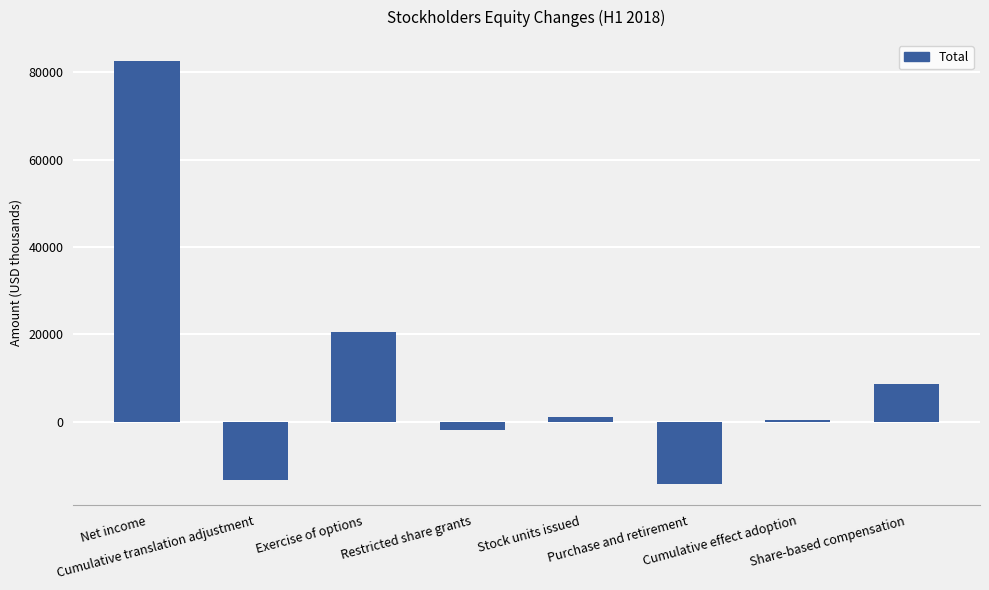

True or false: the data shows 342 at Cumulative effect adoption.

True